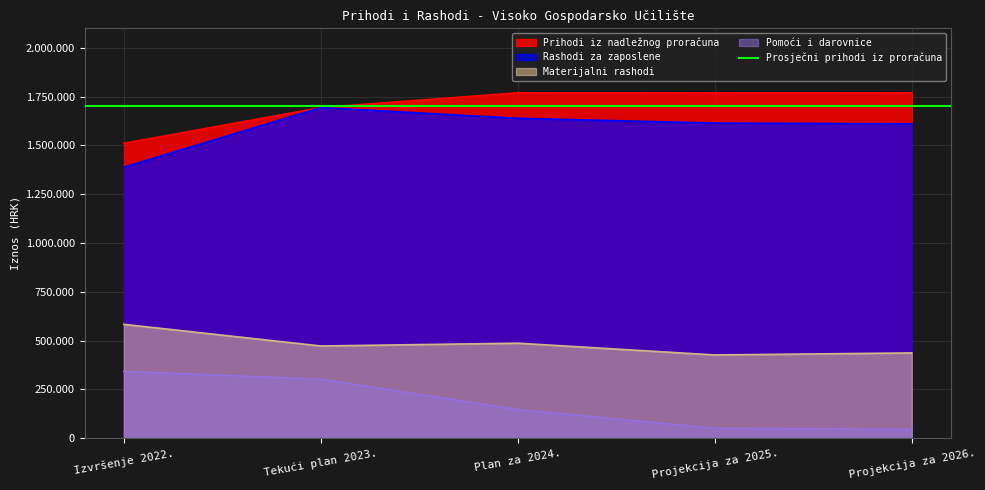

The value of Rashodi za zaposlene at Projekcija za 2025. is 1614491. True or false?

True